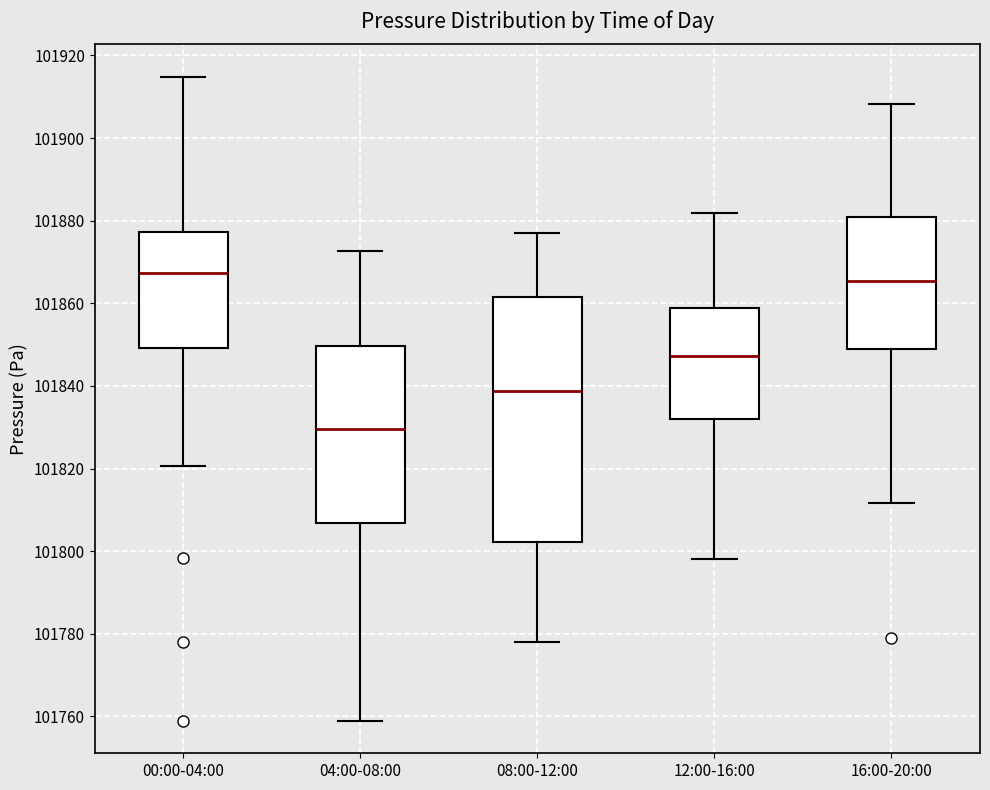

Reading left to right, transcribe this box plot: for each box, give where its median line is, the range the box spans, and where its two whiskers end, as read against the y-axis. The values are not printed on the chart, so give them approximately, as read against the axis.

00:00-04:00: median 101868, box 101850 to 101878, whiskers 101820 to 101914
04:00-08:00: median 101830, box 101806 to 101850, whiskers 101758 to 101872
08:00-12:00: median 101838, box 101802 to 101862, whiskers 101778 to 101878
12:00-16:00: median 101848, box 101832 to 101858, whiskers 101798 to 101882
16:00-20:00: median 101866, box 101848 to 101880, whiskers 101812 to 101908